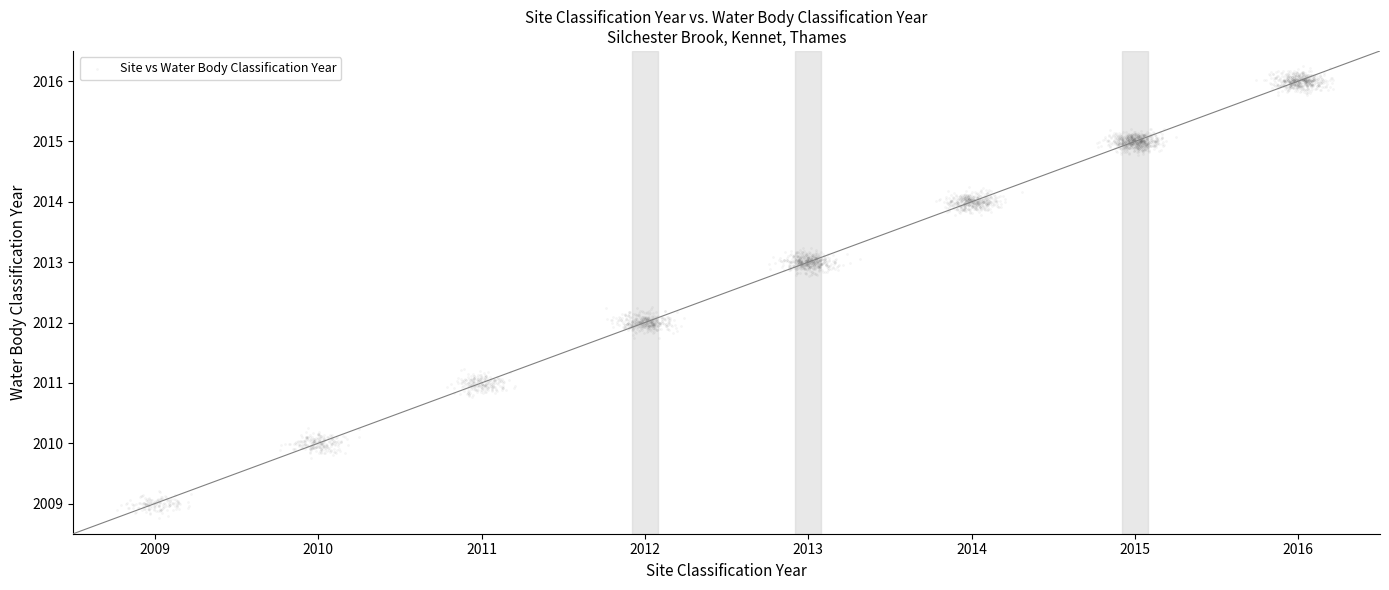

What is the range of X values (max minus min)?

7.4